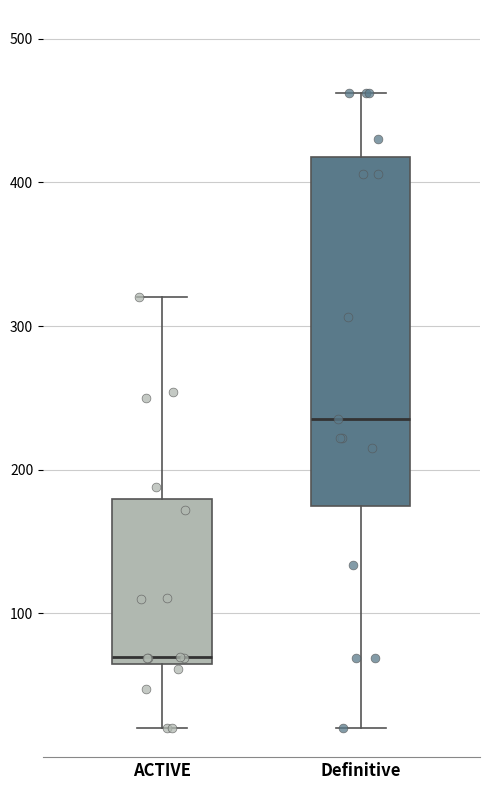

Reading left to right, read every box against the y-axis: the position of its median line, the range the box covers, and the ends of its whiskers. The values are not printed on the chart, so give them approximately, as read against the axis.

ACTIVE: median 70 (just above the box's lower edge), box 70 to 180, whiskers 20 to 320
Definitive: median 240, box 170 to 420, whiskers 20 to 460